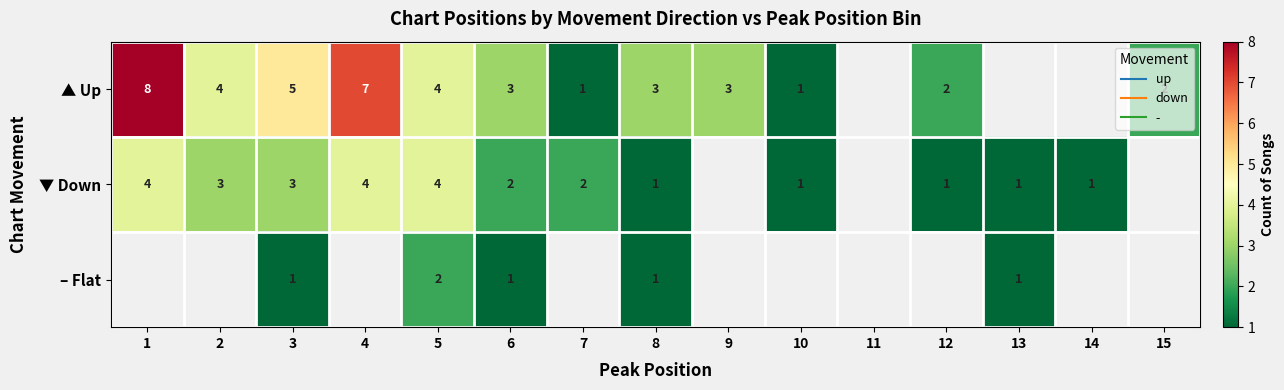

How many ▼ Down values are between 1 and 4?

12